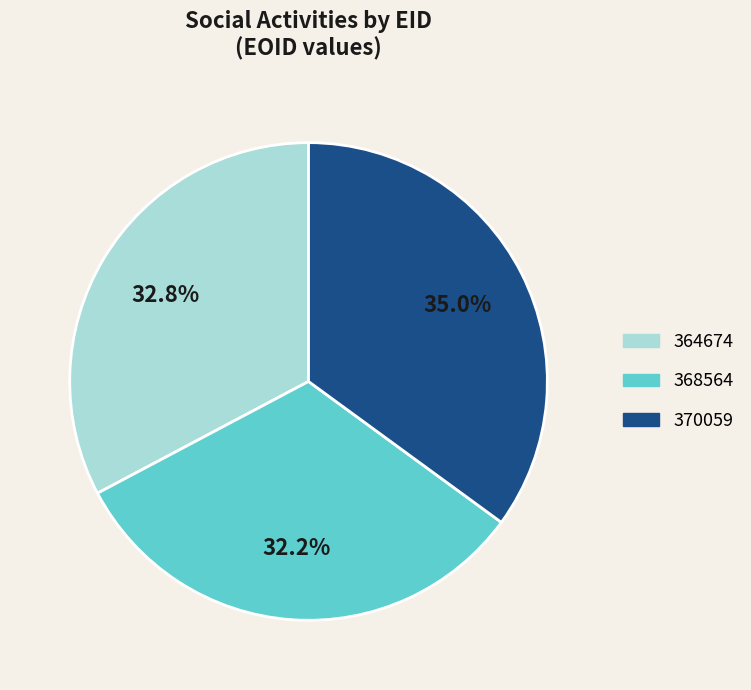

The 364674 slice represents 33% of the pie. True or false?

True